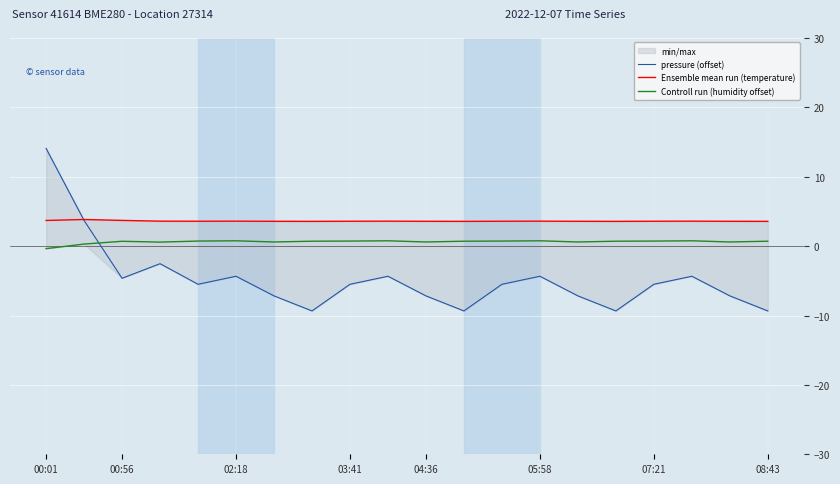

True or false: Controll run (humidity offset) and Ensemble mean run (temperature) cross at least once.

False